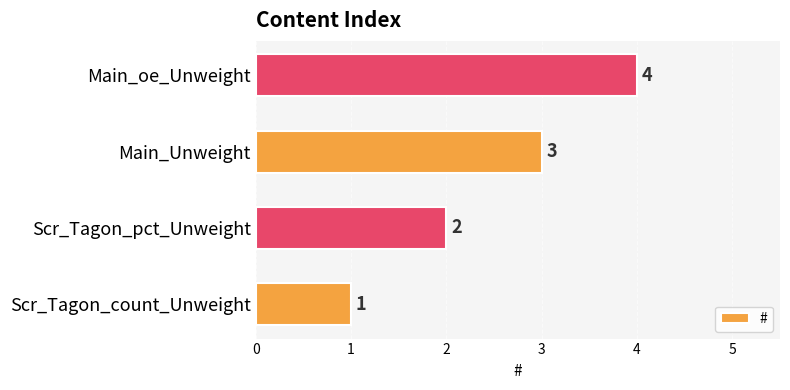

Count the values in the range 2 to 4.

3